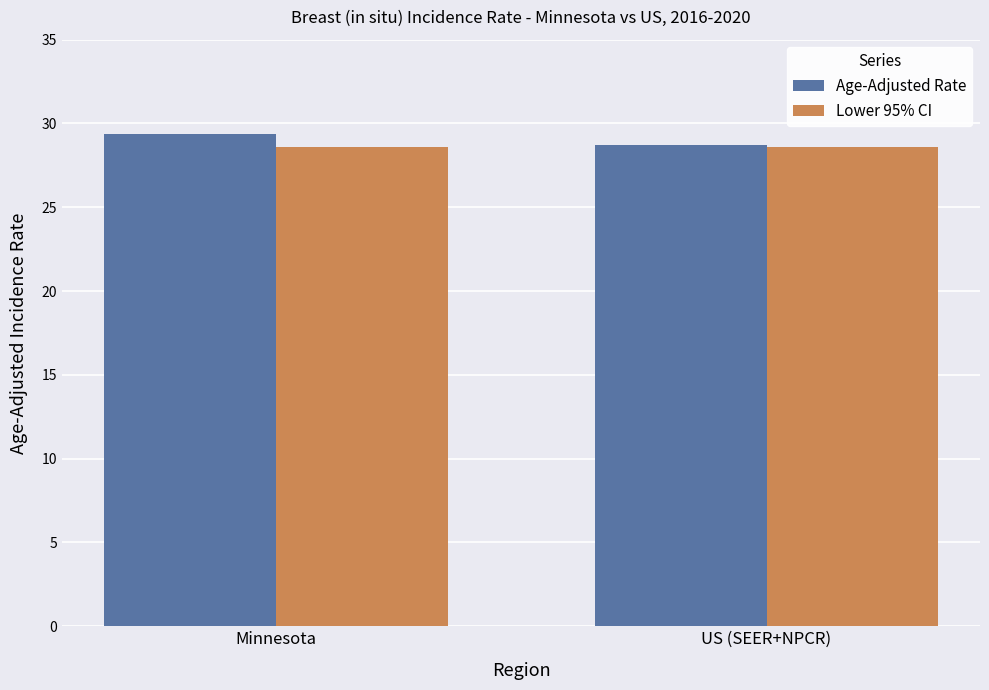

What is the total value across all series at Minnesota?

58.0